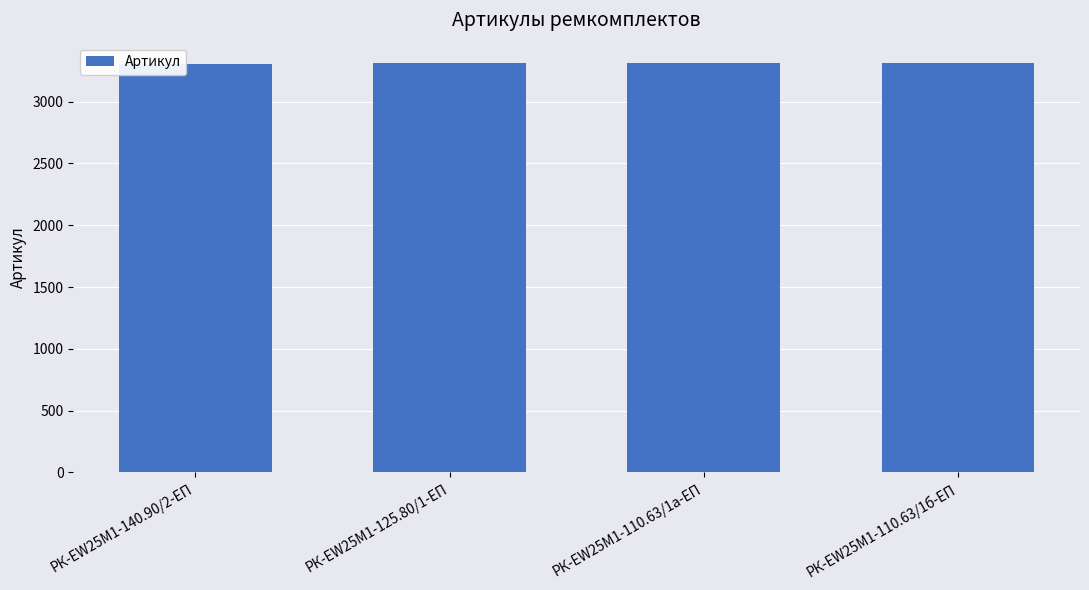

True or false: the data shows 3311 at РК-EW25M1-110.63/1б-ЕП.

True